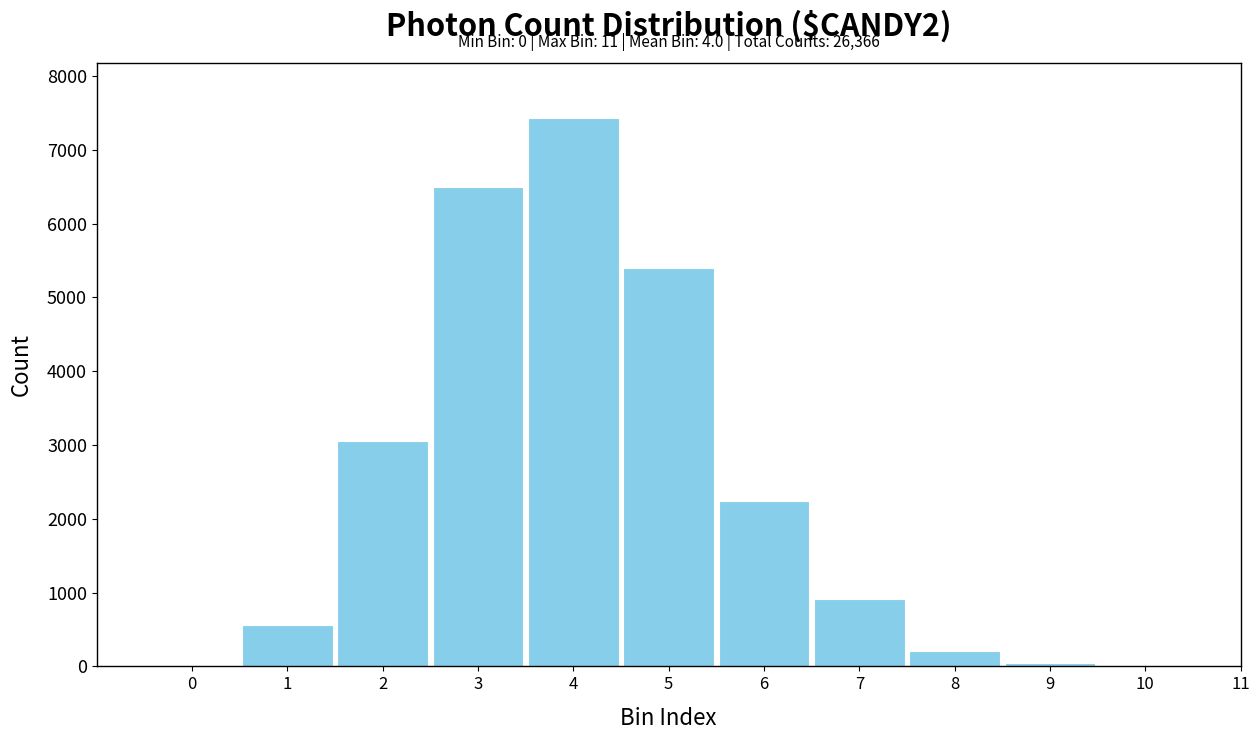

Is it true that the value at 8 is 207?

True